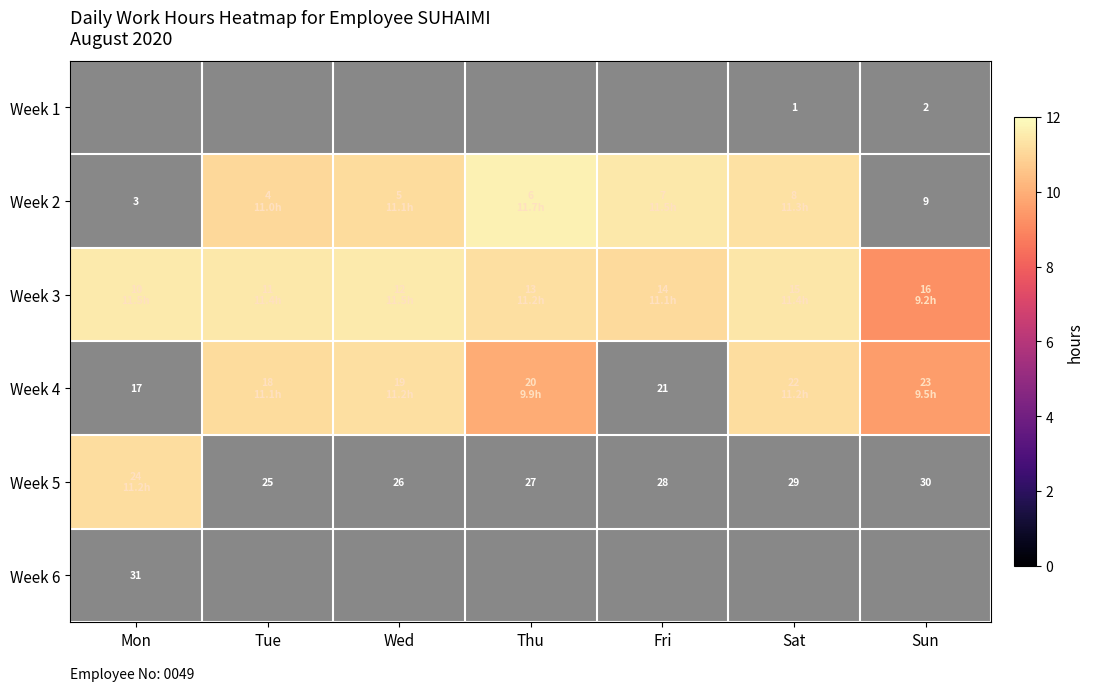

Is it true that Week 4 equals 15.2 at Wed?

False